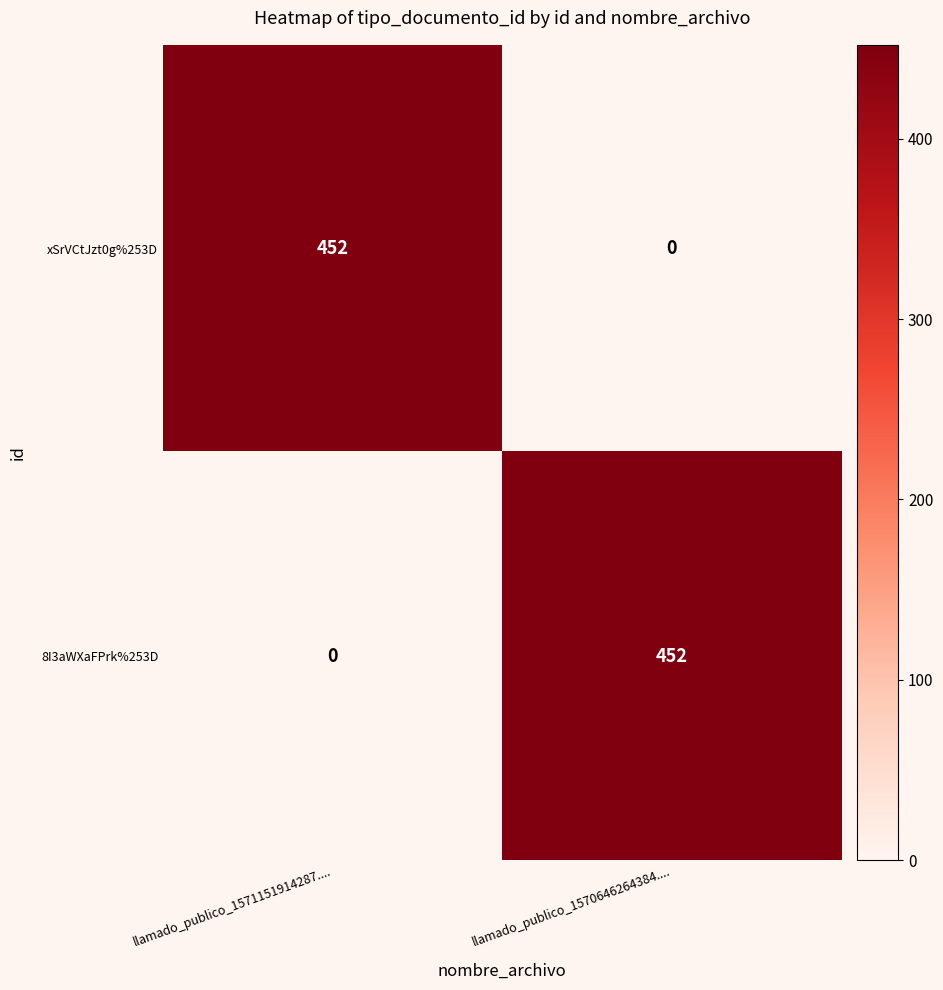

What is the total value across all series at llamado_publico_1571151914287....?

452